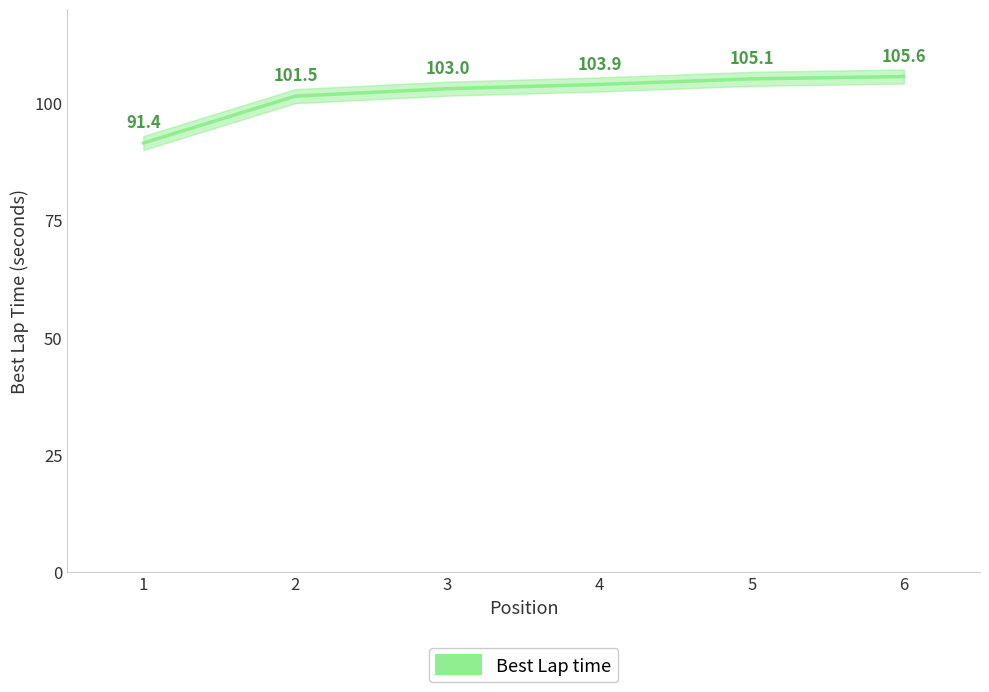

What is the sum of all values?

610.7